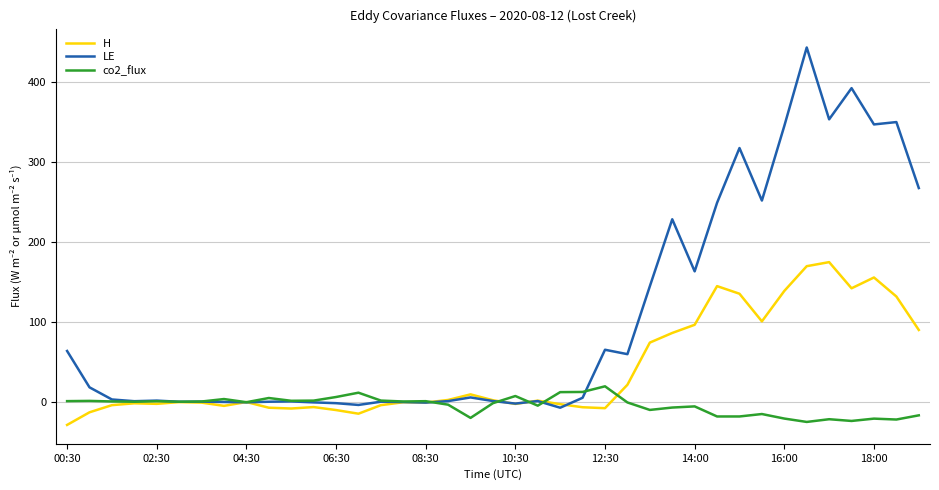

Rank the series by their maximum value, from lowest to highest.

co2_flux, H, LE